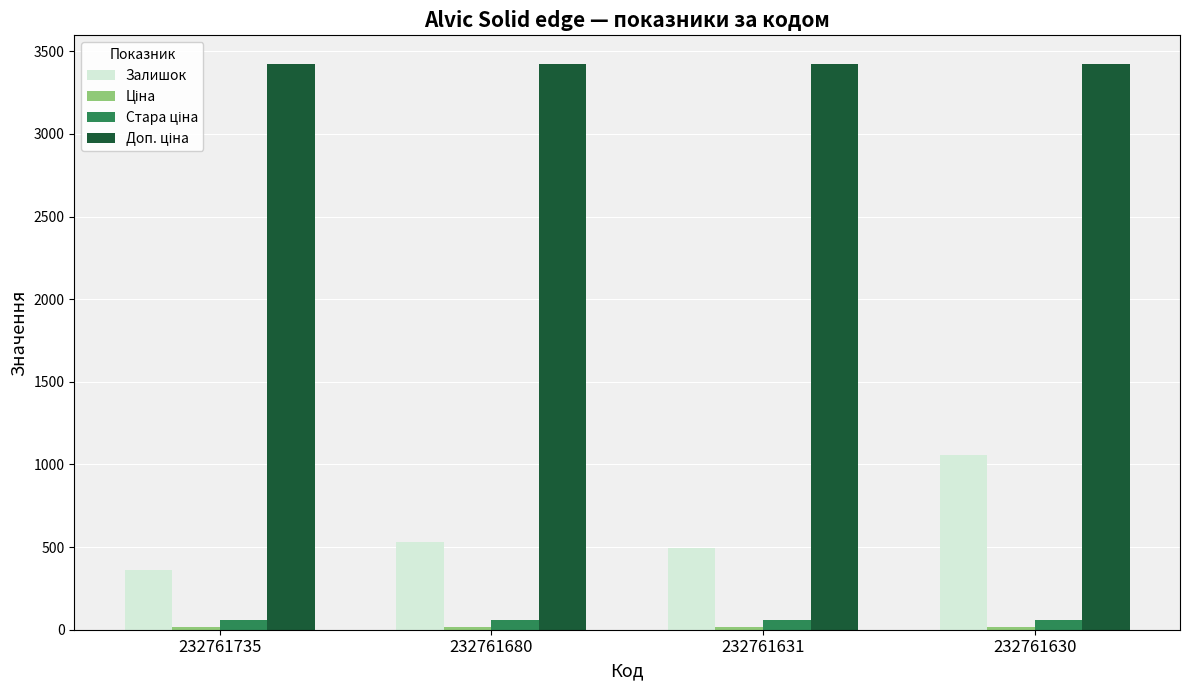

Between 232761631 and 232761630, which series saw the biggest shift?

Залишок